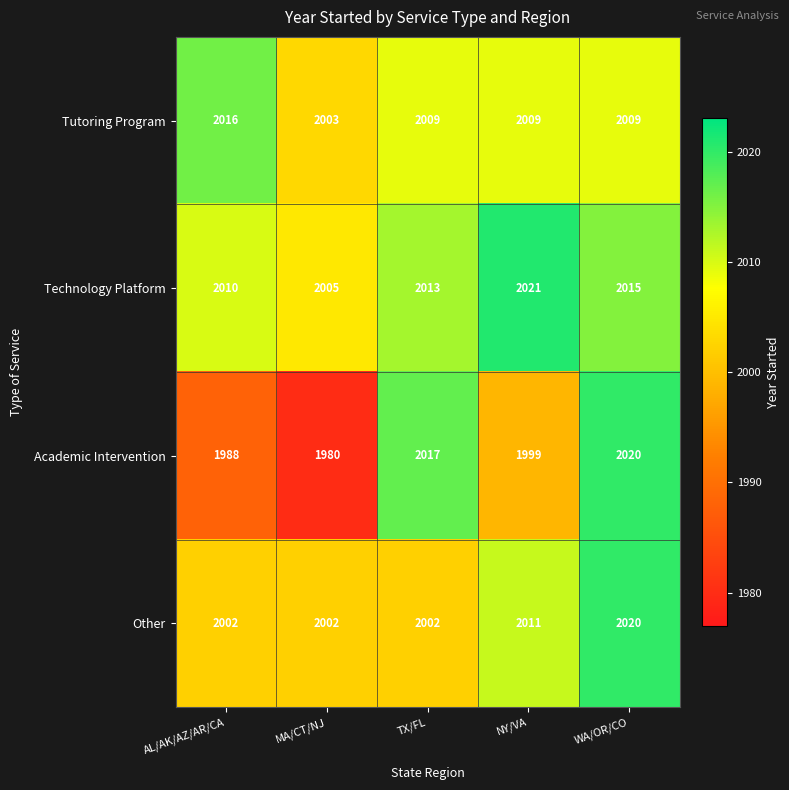

What is the difference between the maximum and second lowest values in the Academic Intervention series?

32